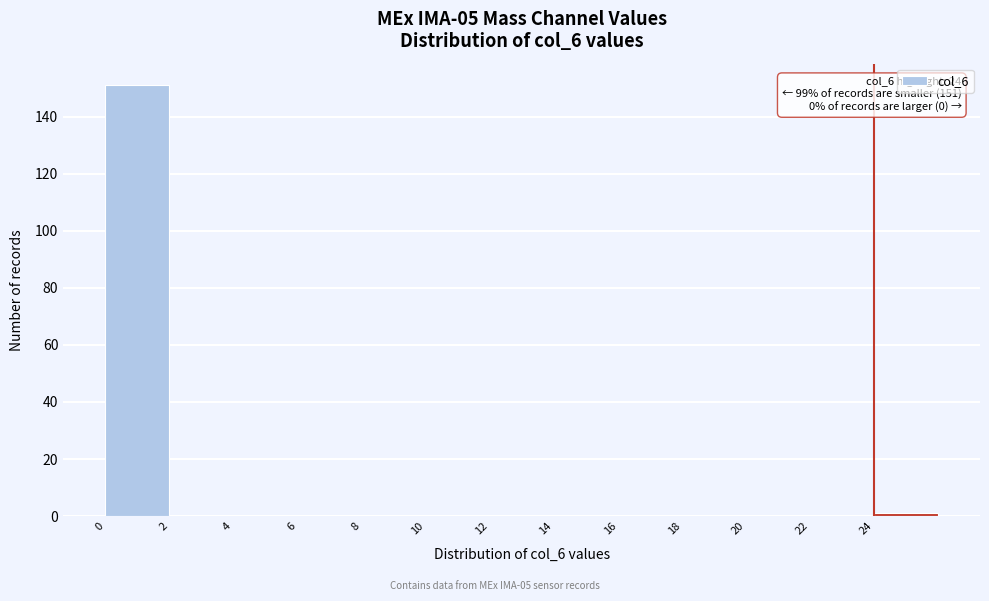

Over which range of the x-axis is the bar tallest?

0 to 2